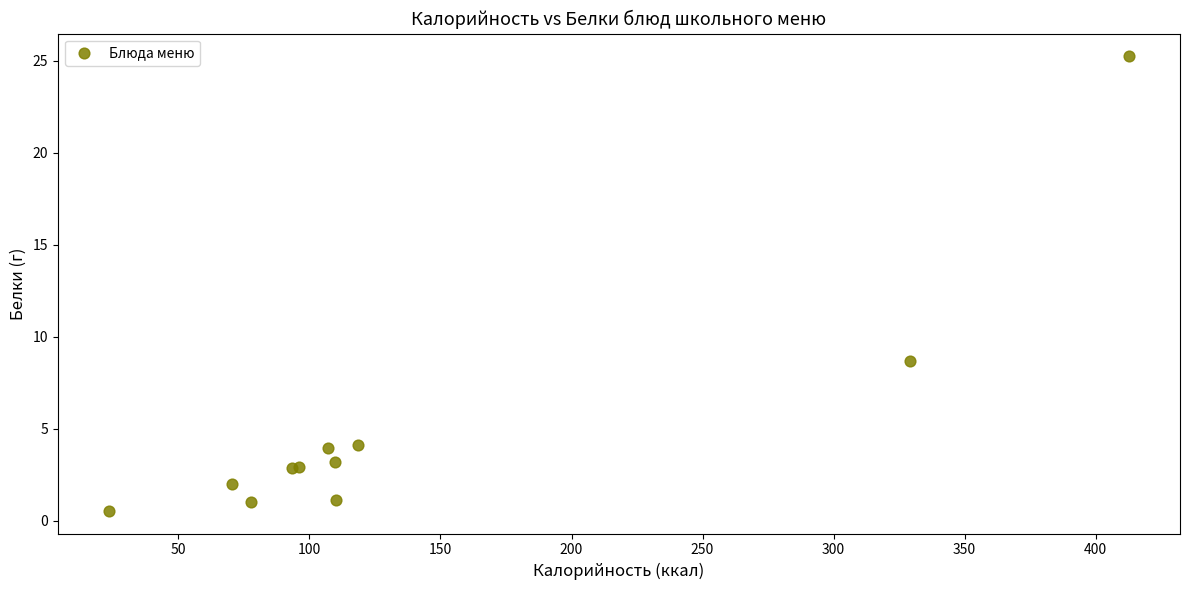

What Y value in the scatter plot is closest to 12?

8.7